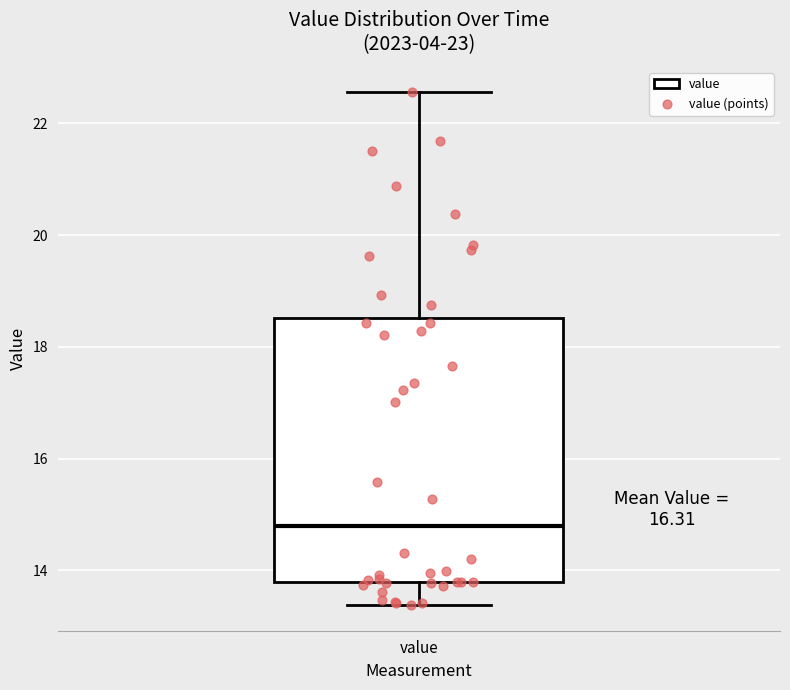

Read this box plot against the y-axis: the position of the median line, the range covered by the box, and the ends of both whiskers. The values are not printed on the chart, so give them approximately, as read against the axis.

median 14.8, box 13.8 to 18.6, whiskers 13.4 to 22.6